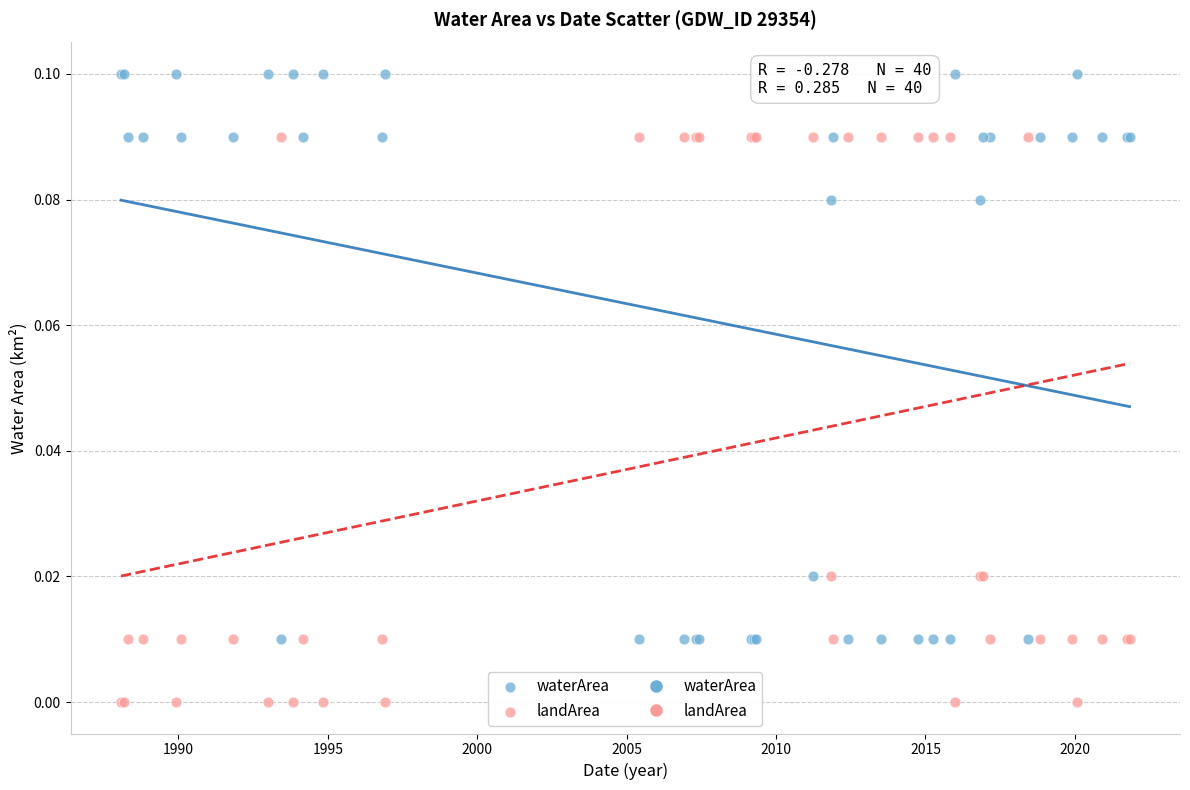

Which series contains the lowest Y value?

landArea